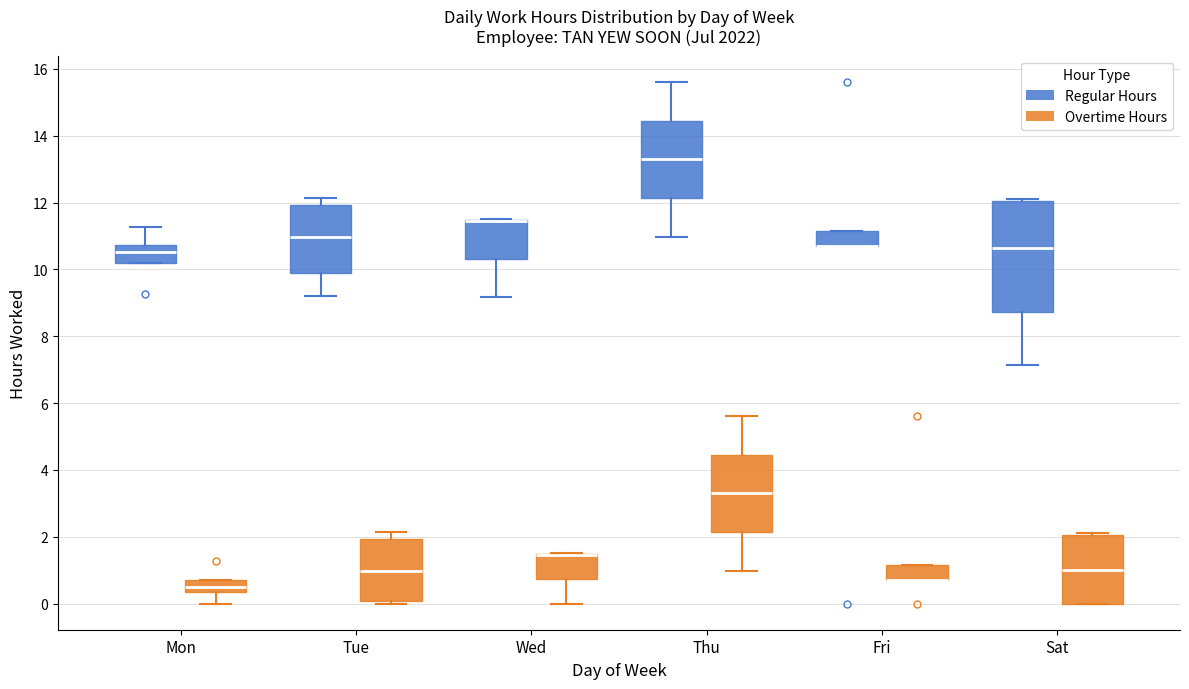

Which box is the tallest, from its lower edge to its upper edge?

Sat (Regular Hours)